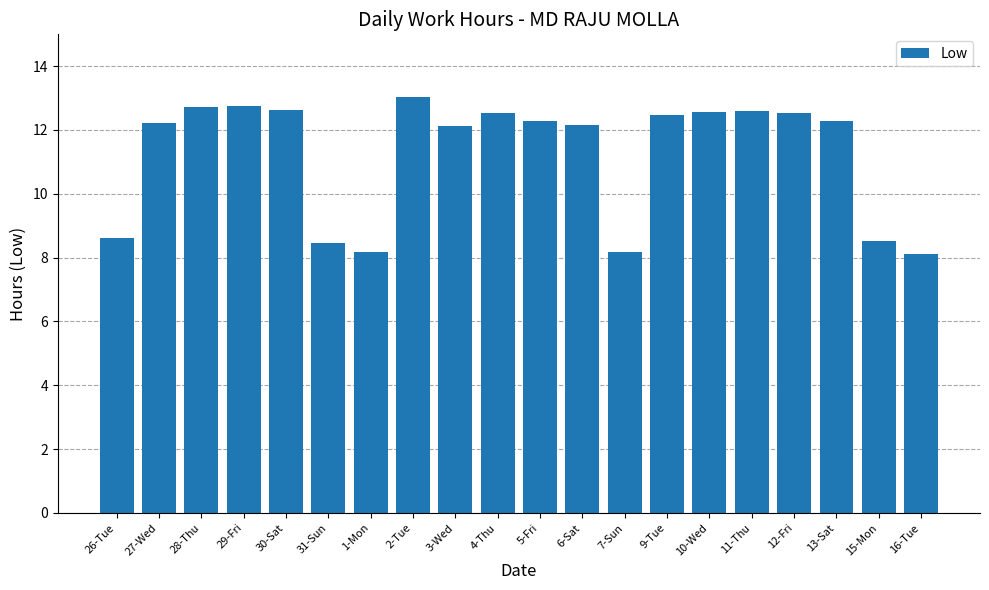

What is the difference between the values at 15-Mon and 16-Tue?

0.4